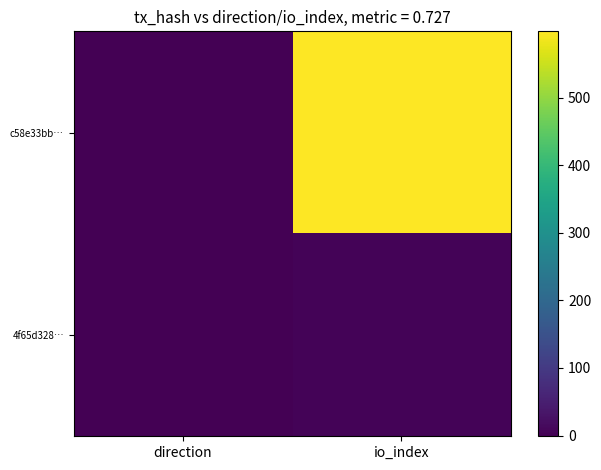

At which category does the chart reach its minimum across all series?

direction